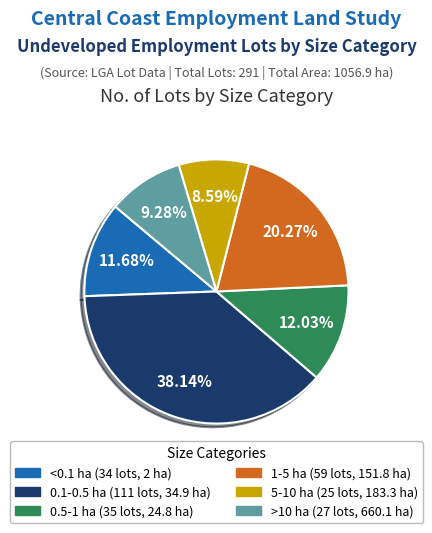

What is the smallest slice in the pie chart?

5-10 ha